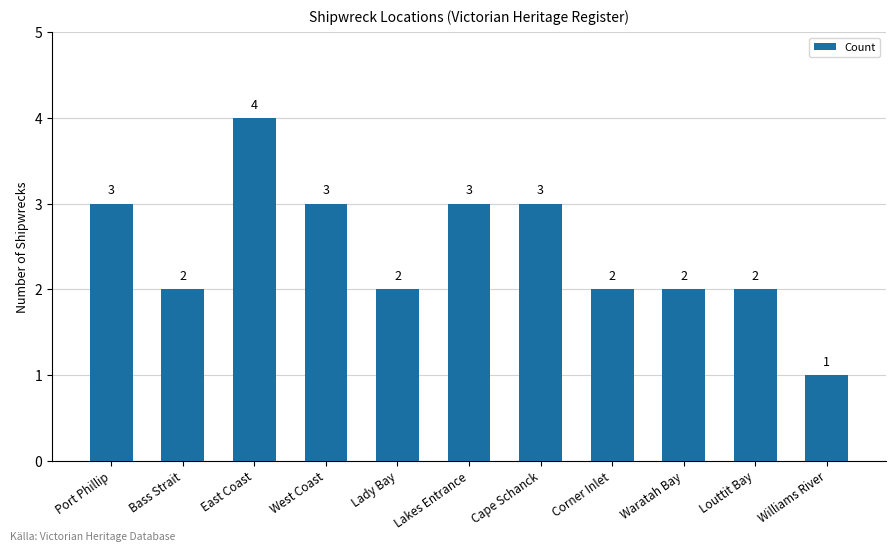

What is the maximum value shown in the chart?

4